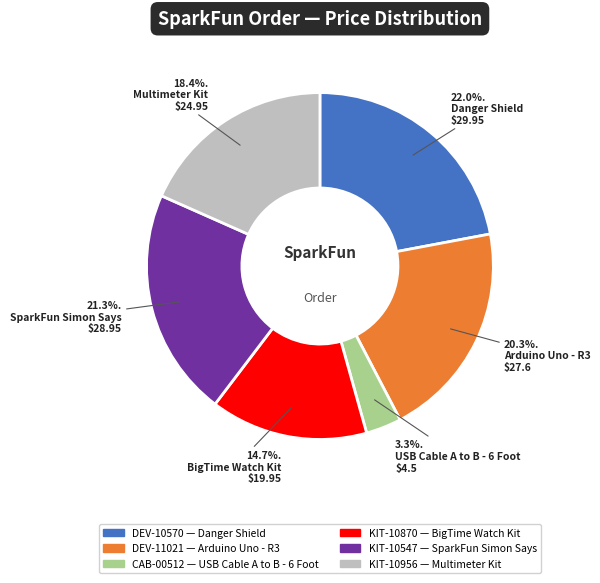

Is Danger Shield the majority of the pie?

No